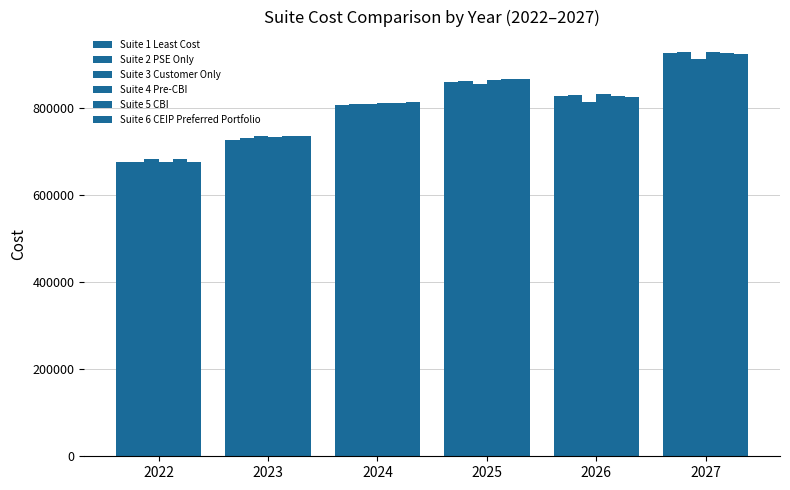

What is the sum of the Suite 6 CEIP Preferred Portfolio values at 2025 and 2022?

1542744.8